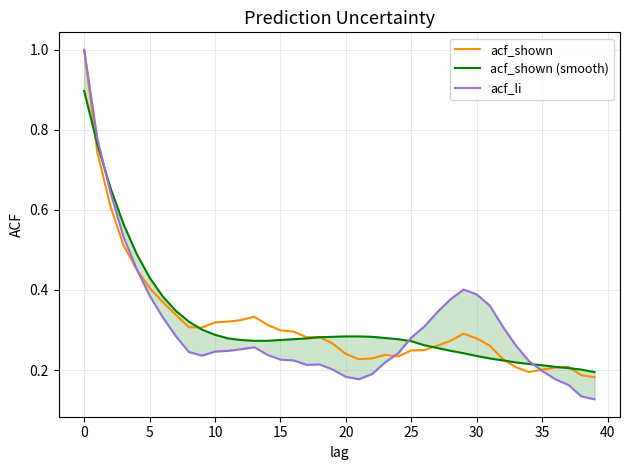

How many intersections are there between acf_li and acf_shown?

3